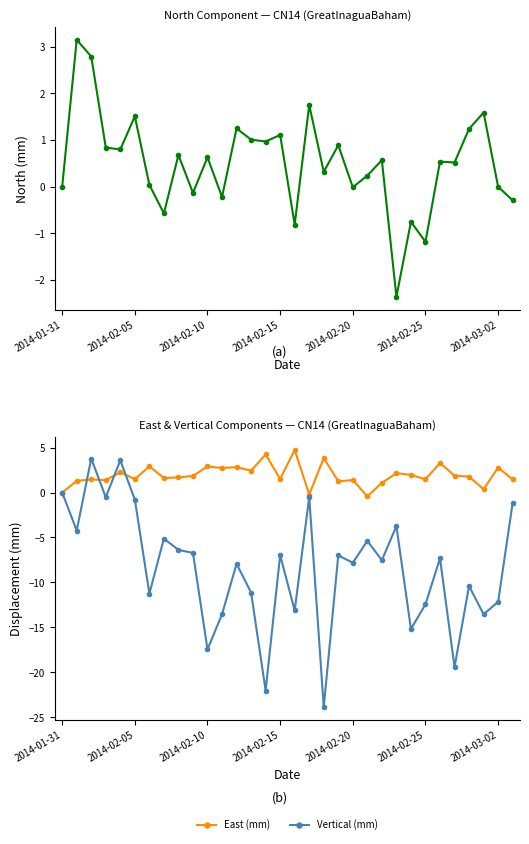

How many lines are shown in the chart?

3